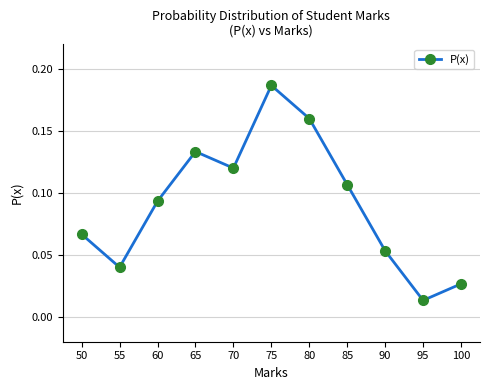

Which has a higher value, 70 or 60?

70